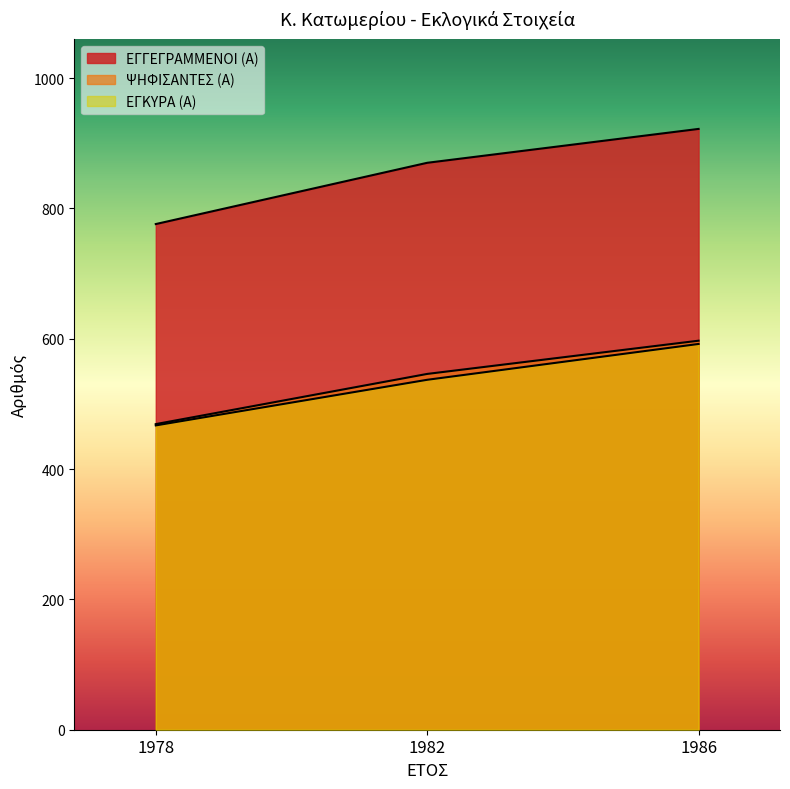

What is the value of the ΕΓΚΥΡΑ (Α) point at the 3rd from the left?

592